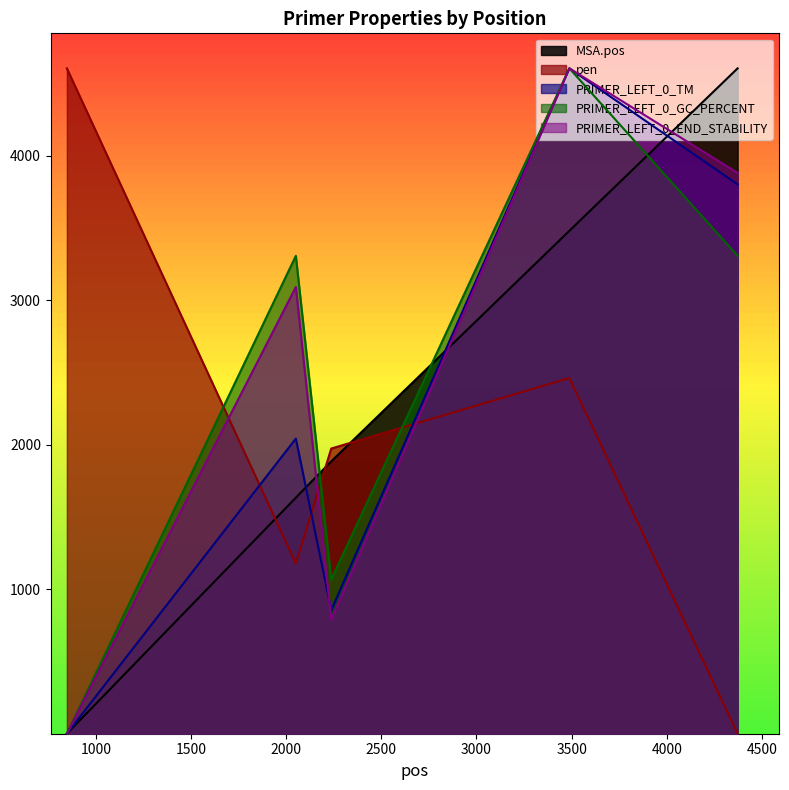

Reading left to right, extract all data points from this chart.

MSA.pos: 848=0.0	2051=1634.1	2237=1885.6	3488=3481.7	4372=4606.5
pen: 848=4606.5	2051=1179.3	2237=1974.4	3488=2462.4	4372=0.0
PRIMER_LEFT_0_TM: 848=0.0	2051=2043.2	2237=855.5	3488=4606.5	4372=3803.3
PRIMER_LEFT_0_GC_PERCENT: 848=0.0	2051=3308.7	2237=1067.4	3488=4606.5	4372=3308.7
PRIMER_LEFT_0_END_STABILITY: 848=0.0	2051=3092.9	2237=789.7	3488=4606.5	4372=3882.6